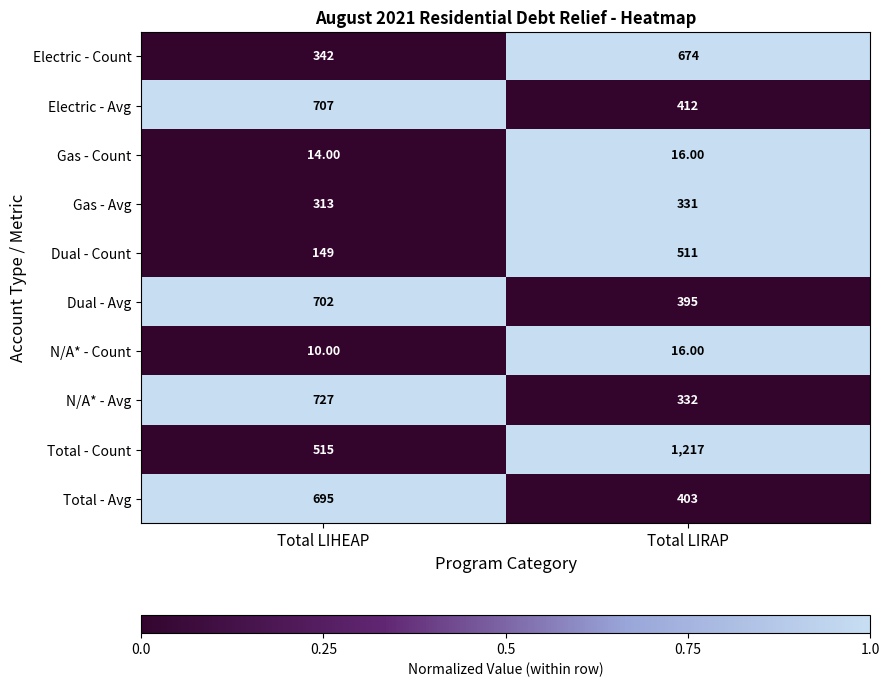

Which series has the largest total across all categories?

Total - Count